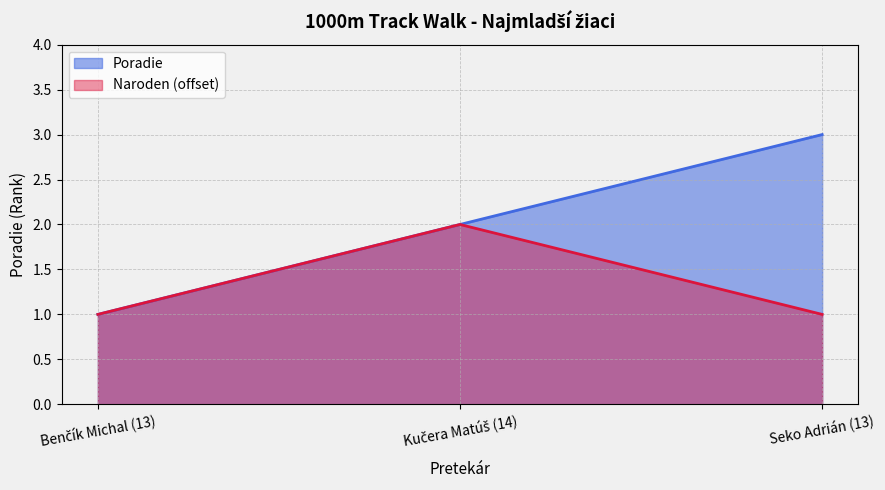

At which label is the value closest to 2?

Kučera Matúš (14)